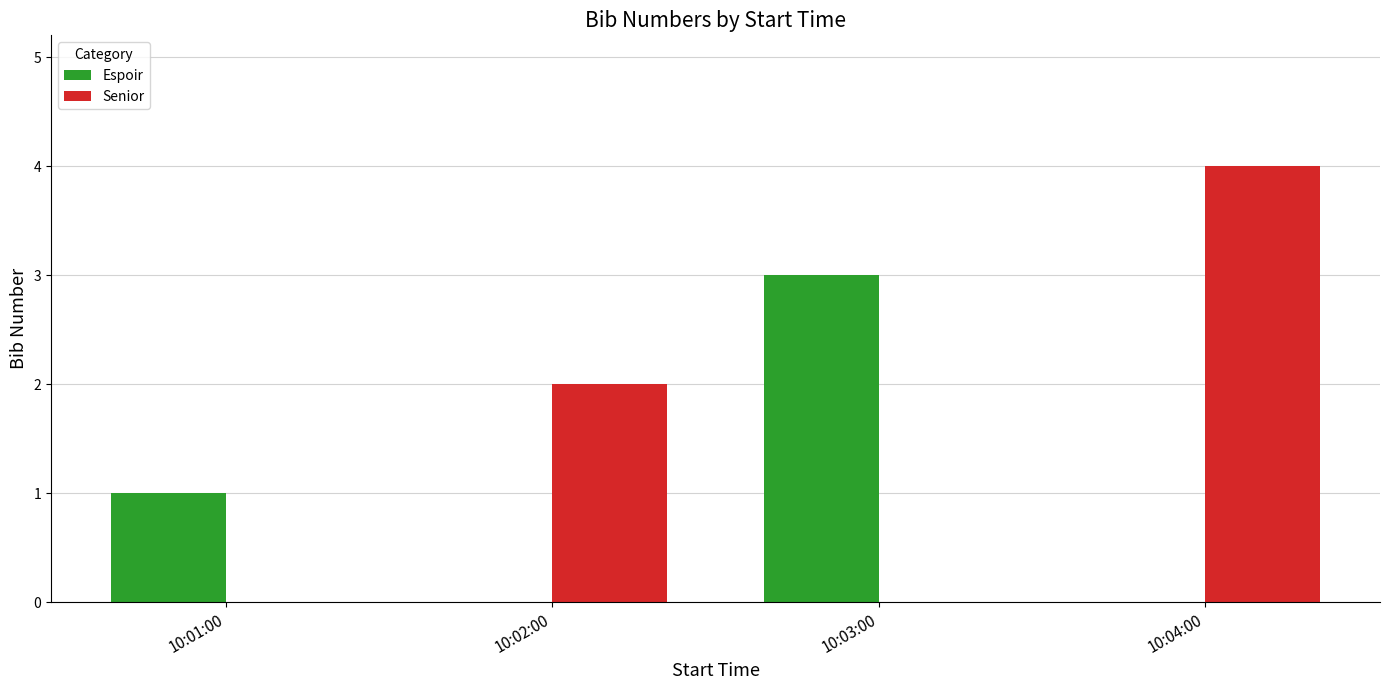

What is the sum of all Senior values?

6